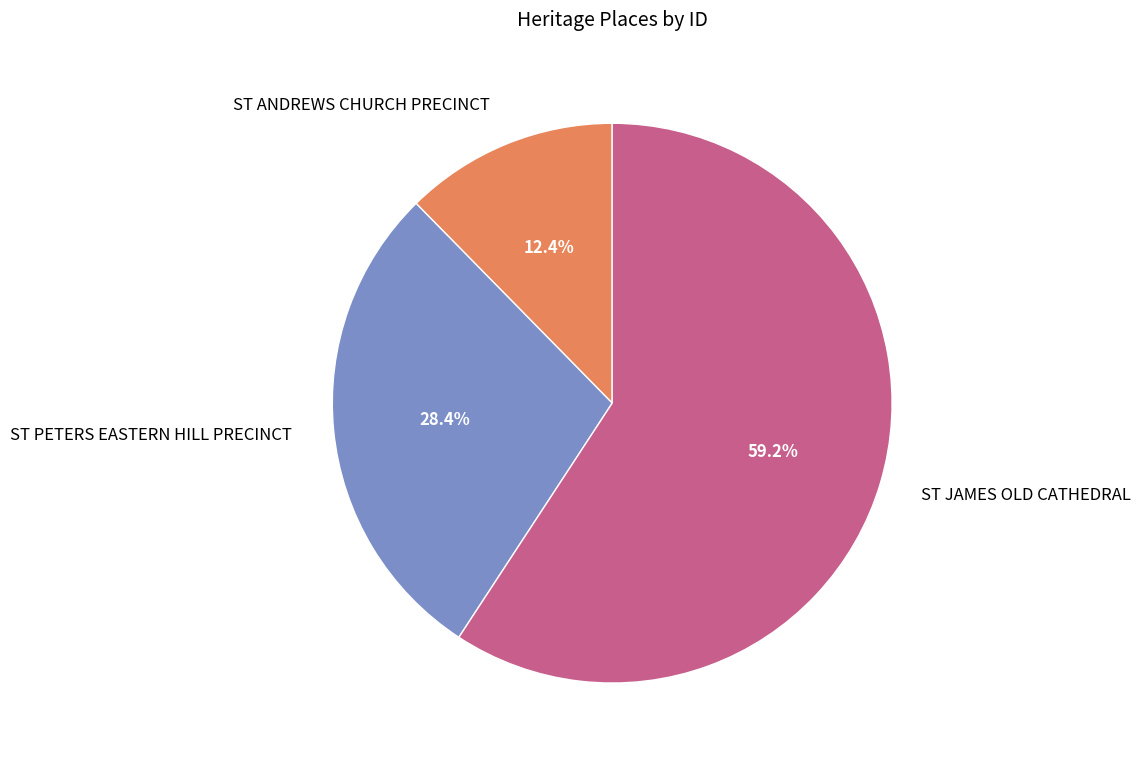

Approximately how many times larger is the value at ST JAMES OLD CATHEDRAL compared to ST PETERS EASTERN HILL PRECINCT?

2.1